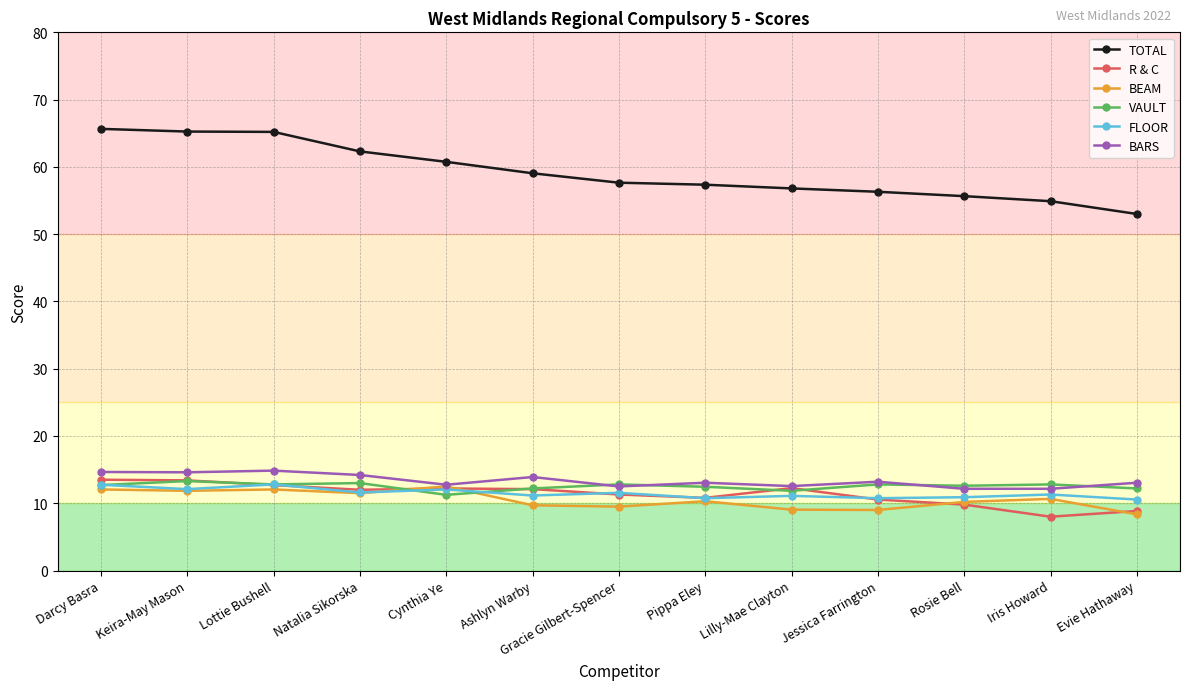

Does the chart display data point markers on the line(s)?

Yes